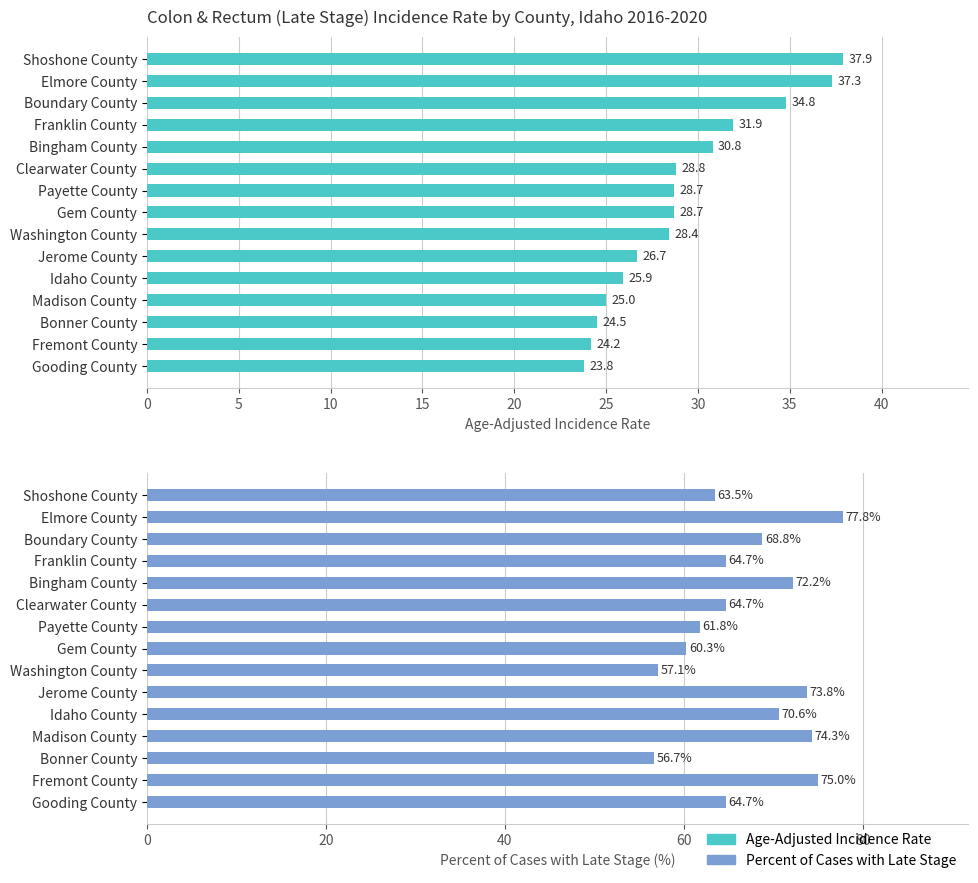

Is the value of Percent of Cases with Late Stage at Gem County greater than the value of Age-Adjusted Incidence Rate at Washington County?

Yes